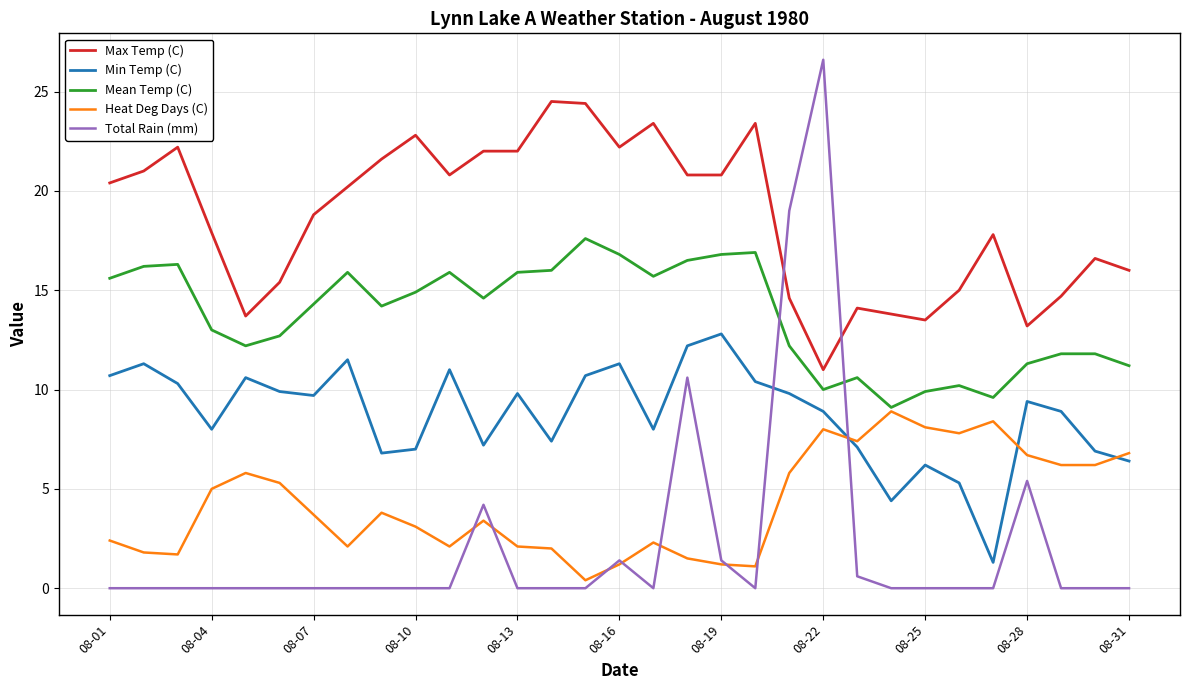

What is the highest value of the Heat Deg Days (C) series?

8.9